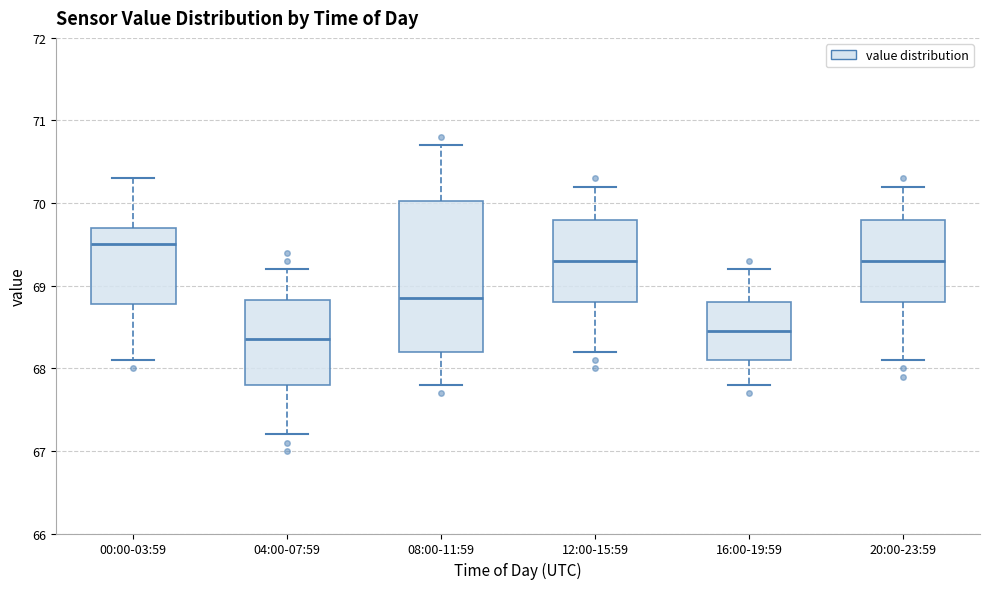

Where is the lower edge of the box for 12:00-15:59 on the y-axis? The values are not printed on the chart, so give them approximately, as read against the axis.

68.8